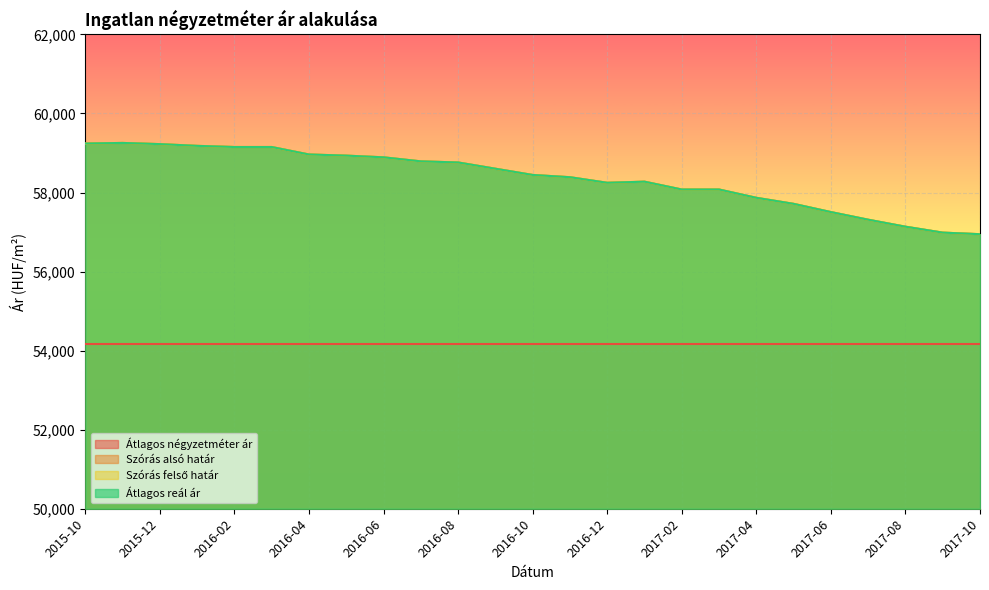

True or false: Átlagos reál ár has more than 0 interior local peaks.

True